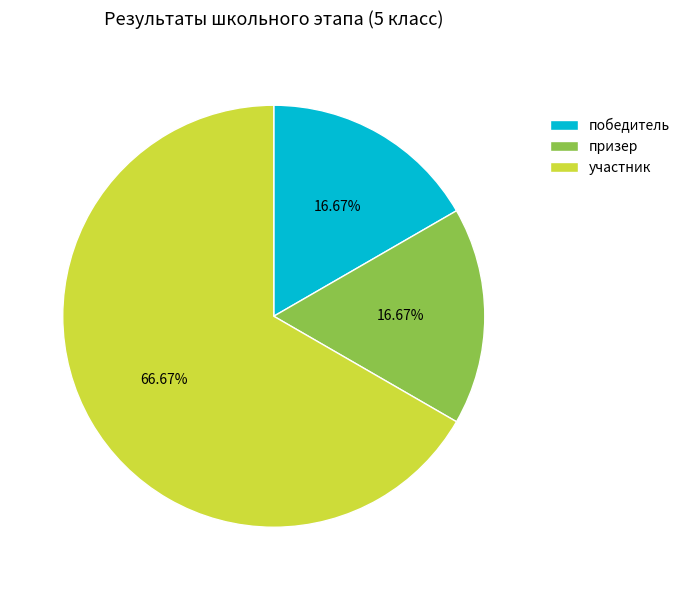

Combined, do призер and победитель account for over 50%?

No